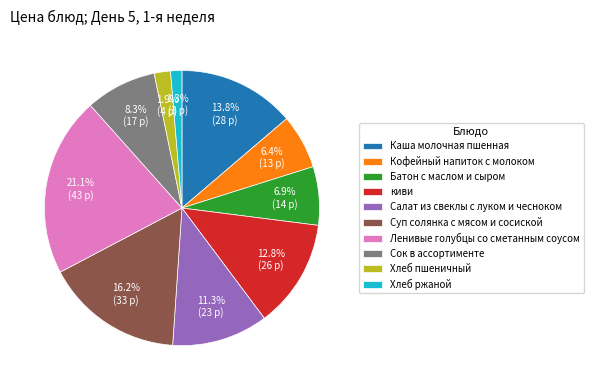

To the nearest percent, what is the combined percentage of Сок в ассортименте and киви?

21%